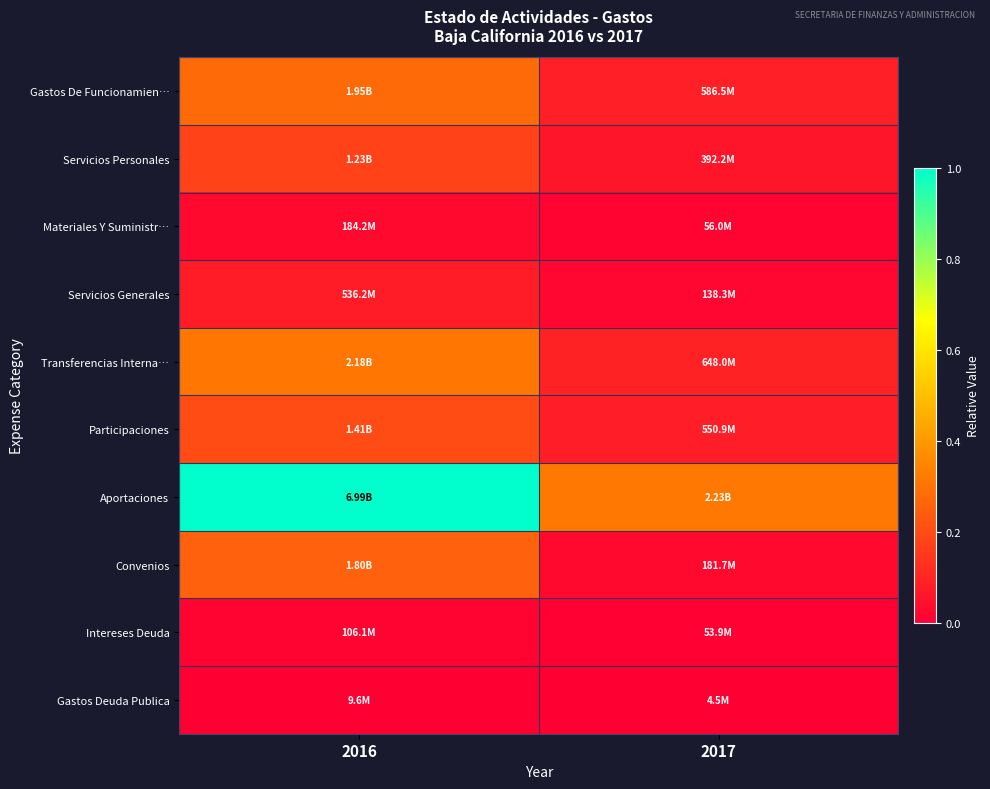

Rank the series by their maximum value, from highest to lowest.

Aportaciones, Transferencias Interna…, Gastos De Funcionamien…, Convenios, Participaciones, Servicios Personales, Servicios Generales, Materiales Y Suministr…, Intereses Deuda, Gastos Deuda Publica